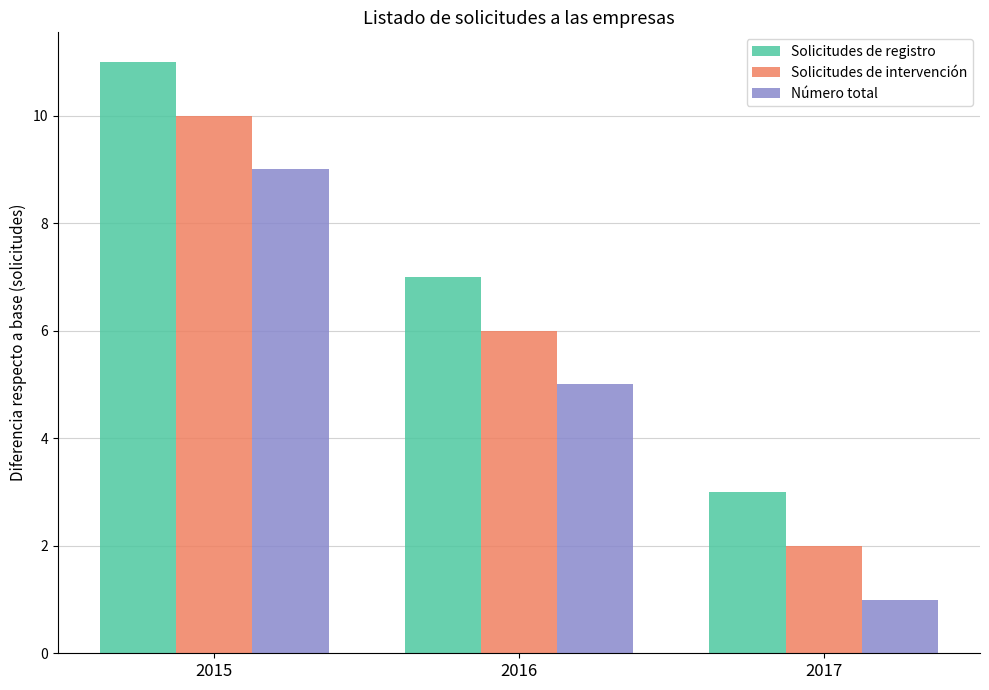

Reading left to right, what are all the values shown in this chart?

Solicitudes de registro: 2015=11	2016=7	2017=3
Solicitudes de intervención: 2015=10	2016=6	2017=2
Número total: 2015=9	2016=5	2017=1